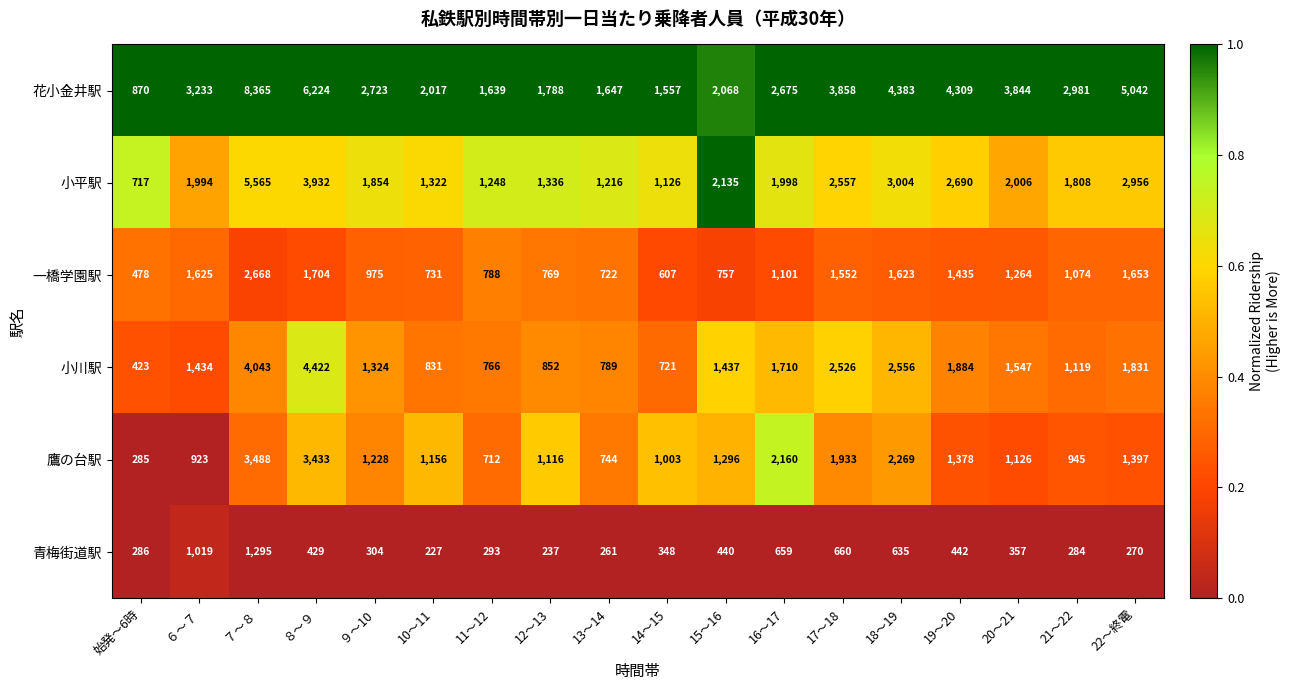

What is the difference between the maximum and second lowest values in the 小平駅 series?

4439